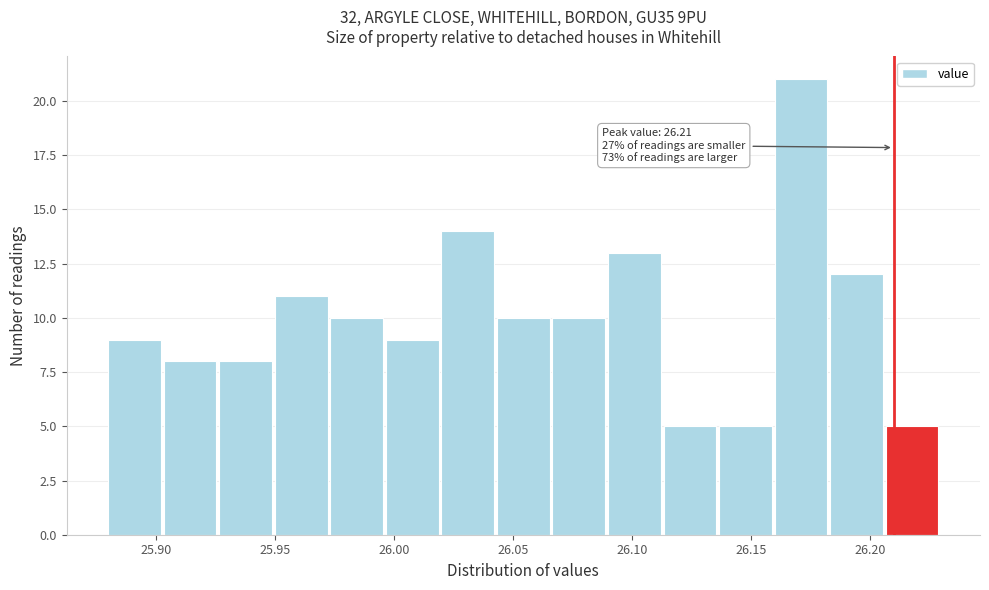

Over which range of the x-axis is the bar tallest?

26.160 to 26.185